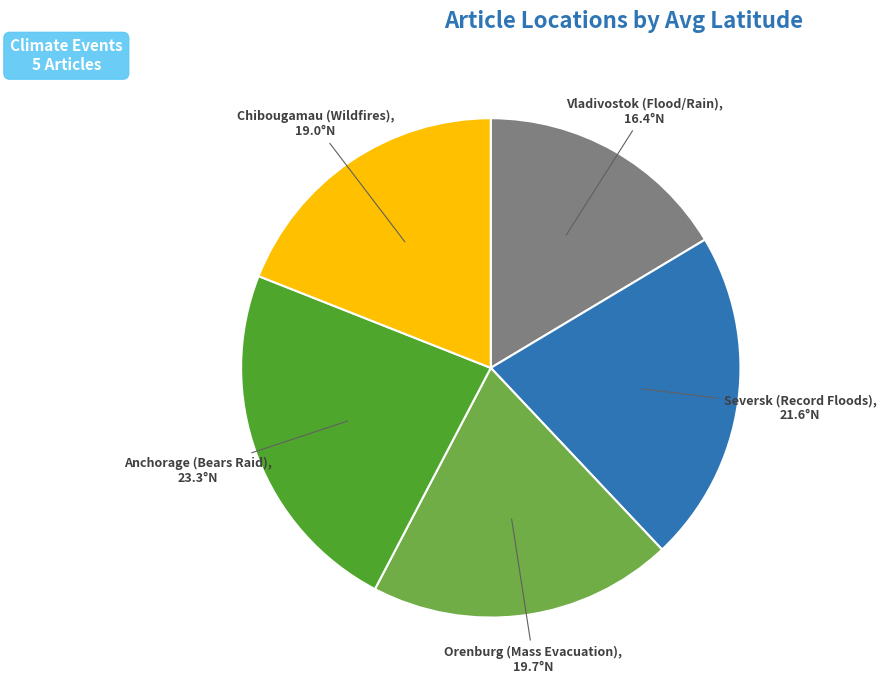

Does any single category account for the majority?

No